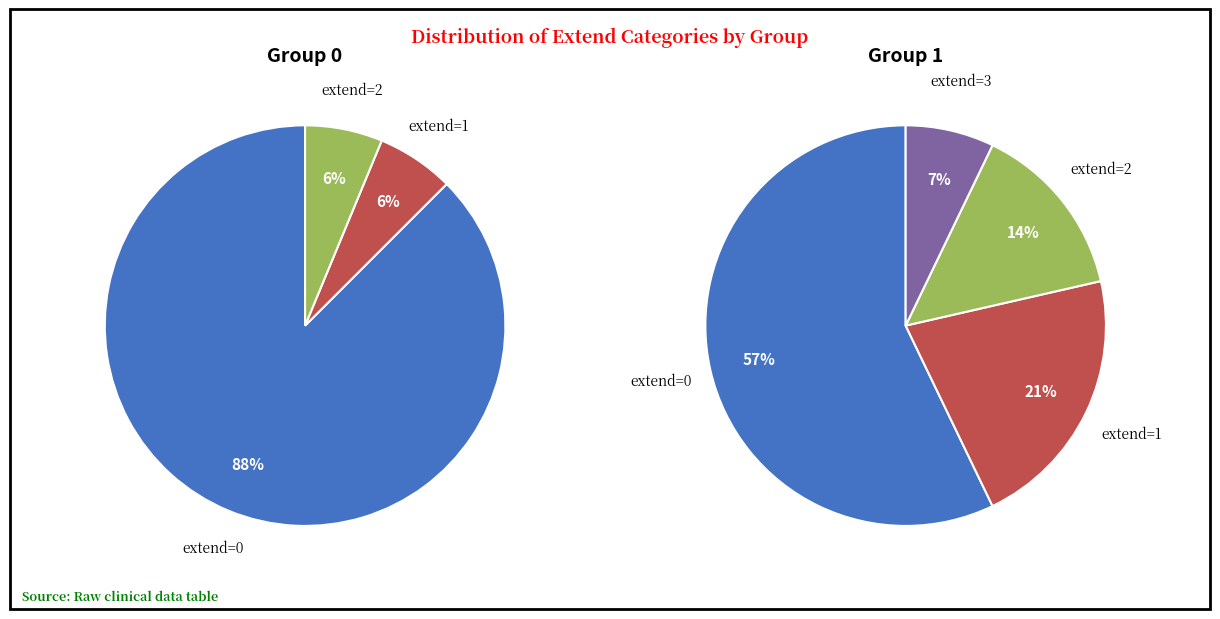

Count the number of slices in the pie.

7